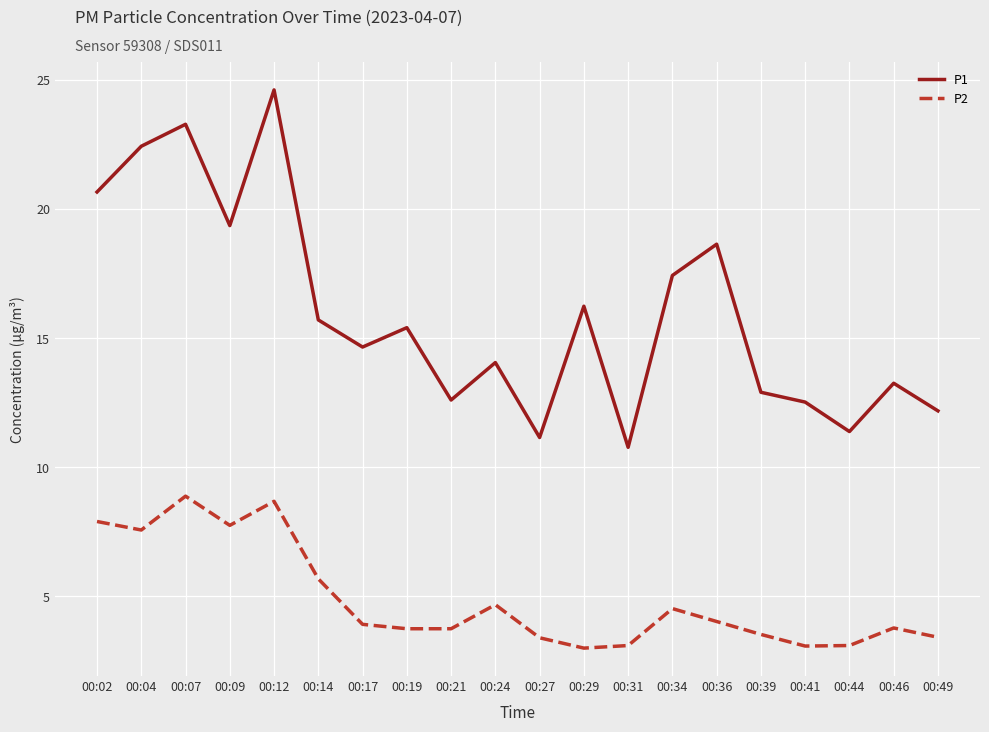

List the series in order of their peak value, highest first.

P1, P2